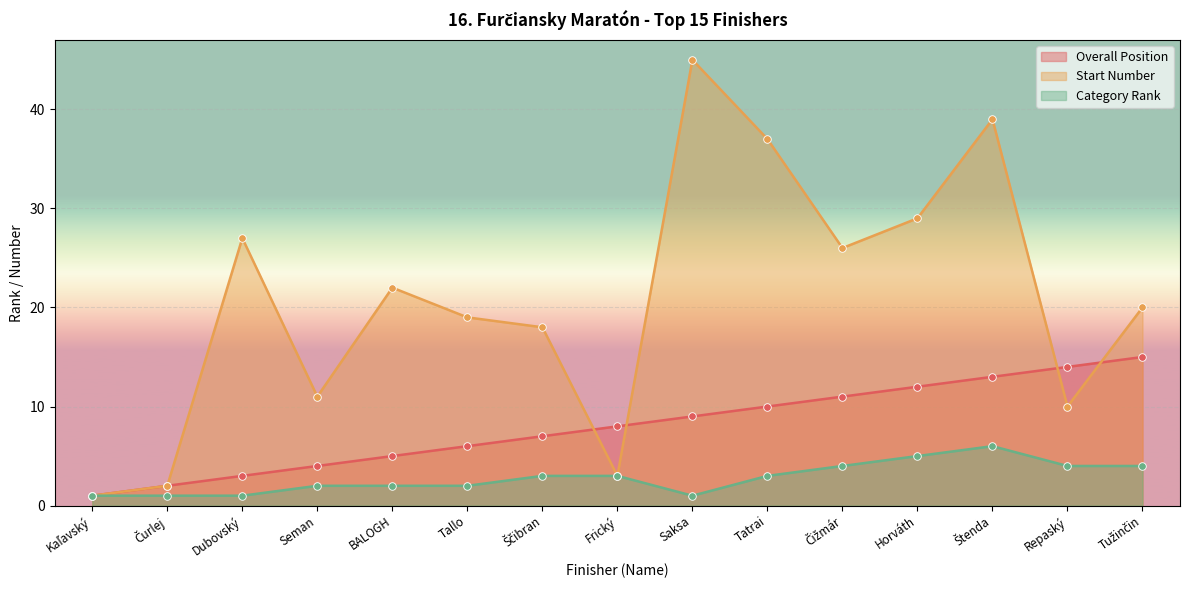

What is the total value across all series at Horváth?

46